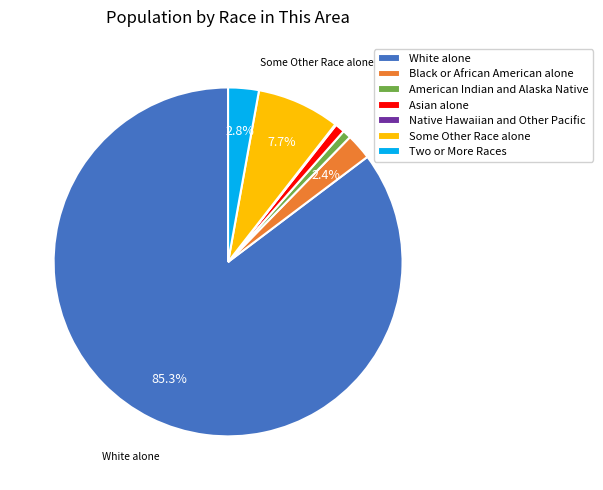

Combined, do Some Other Race alone and Black or African American alone account for over 50%?

No